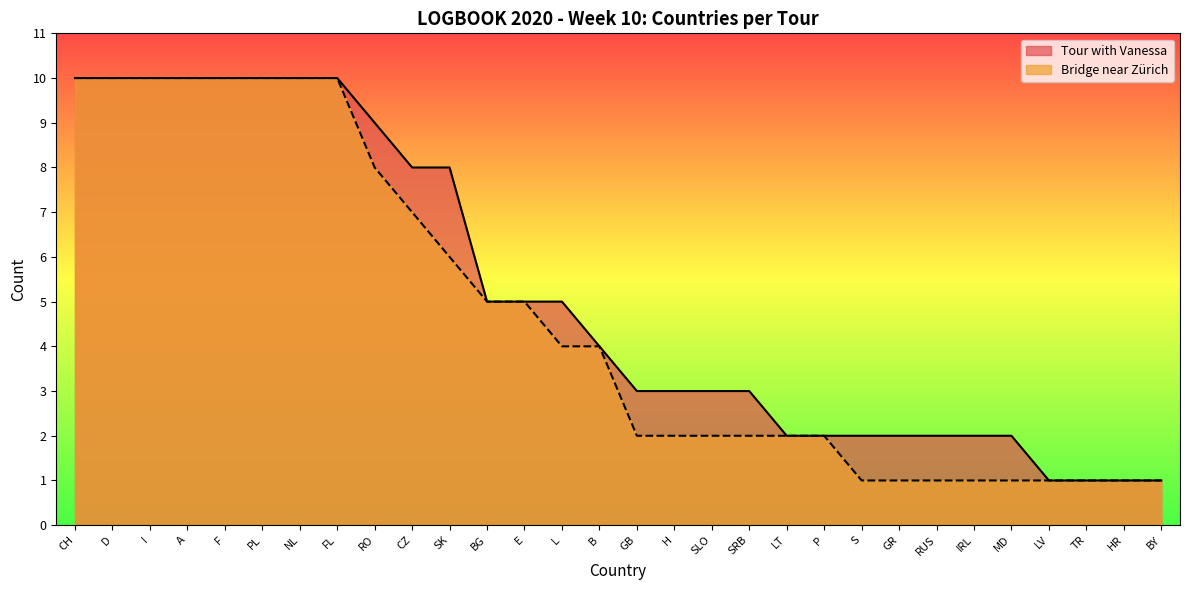

What is the ratio of the value at LV to the value at F?

0.1